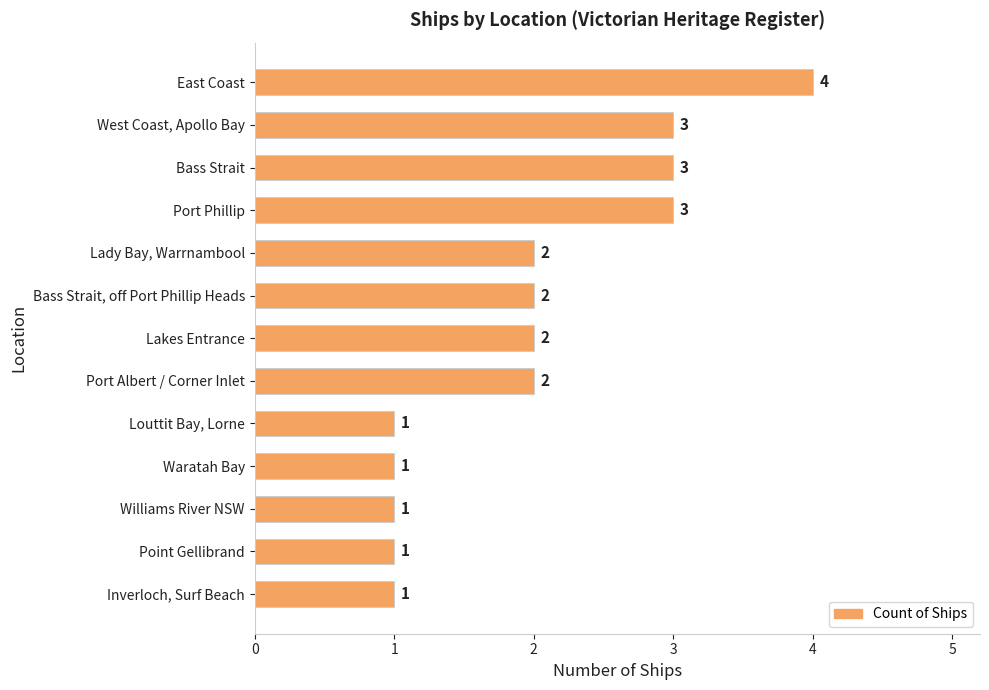

What position from the bottom is Bass Strait, off Port Phillip Heads?

8